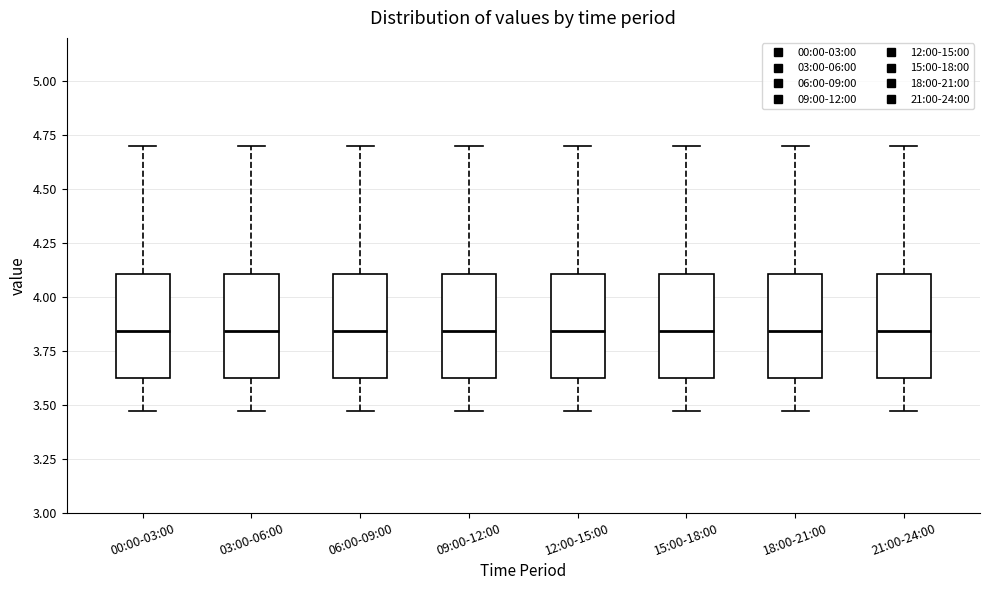

Reading left to right, transcribe this box plot: for each box, give where its median line is, the range the box spans, and where its two whiskers end, as read against the y-axis. The values are not printed on the chart, so give them approximately, as read against the axis.

00:00-03:00: median 3.85, box 3.60 to 4.10, whiskers 3.45 to 4.70
03:00-06:00: median 3.85, box 3.60 to 4.10, whiskers 3.45 to 4.70
06:00-09:00: median 3.85, box 3.60 to 4.10, whiskers 3.45 to 4.70
09:00-12:00: median 3.85, box 3.60 to 4.10, whiskers 3.45 to 4.70
12:00-15:00: median 3.85, box 3.60 to 4.10, whiskers 3.45 to 4.70
15:00-18:00: median 3.85, box 3.60 to 4.10, whiskers 3.45 to 4.70
18:00-21:00: median 3.85, box 3.60 to 4.10, whiskers 3.45 to 4.70
21:00-24:00: median 3.85, box 3.60 to 4.10, whiskers 3.45 to 4.70